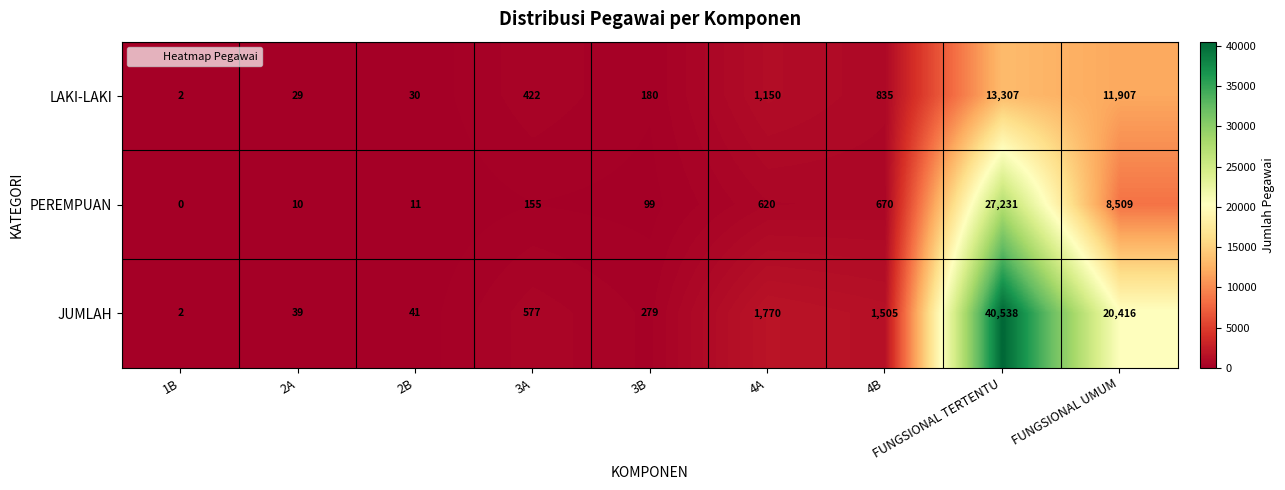

Is it true that JUMLAH equals 20416 at FUNGSIONAL UMUM?

True